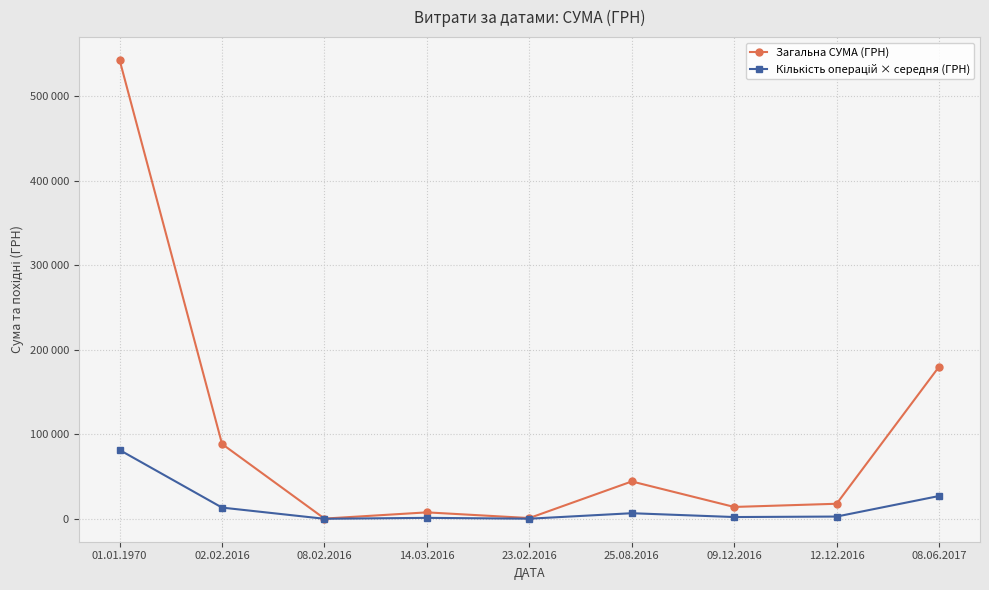

True or false: Кількість операцій × середня (ГРН) and Загальна СУМА (ГРН) cross at least once.

False